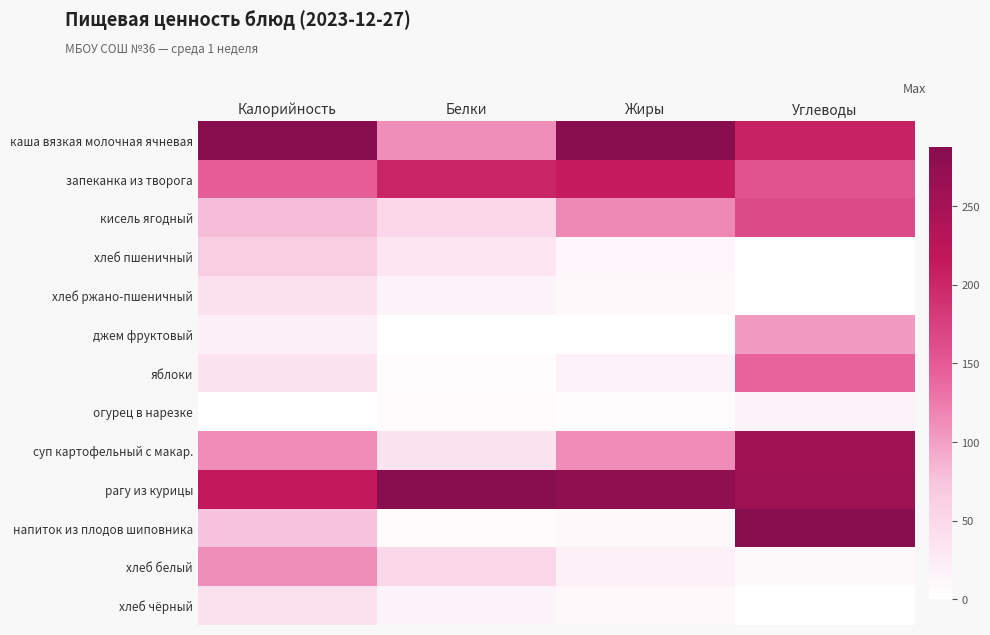

Count the number of data series in this chart.

13